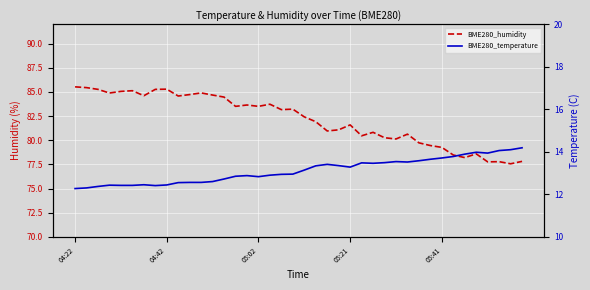

True or false: BME280_temperature has more than 2 interior local peaks.

True